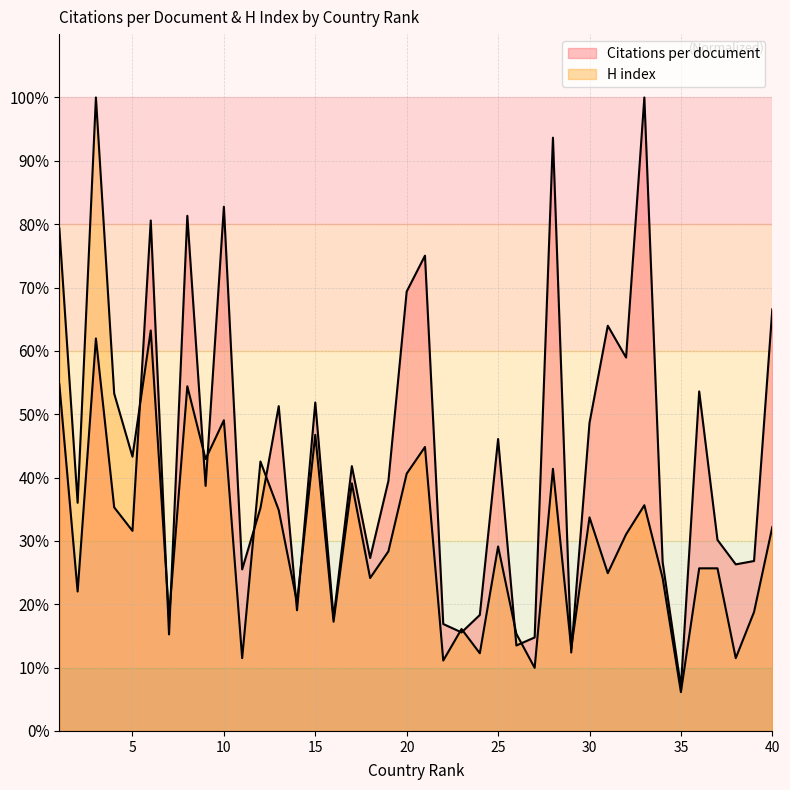

How many data points does each series have?

40